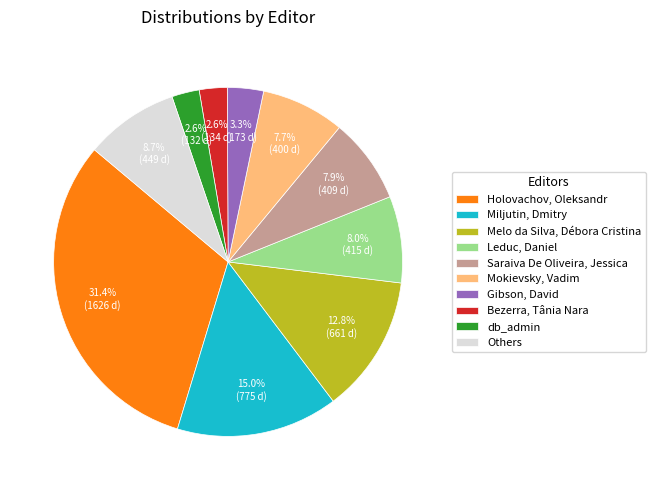

What portion of the pie excludes Gibson, David?

96.7%